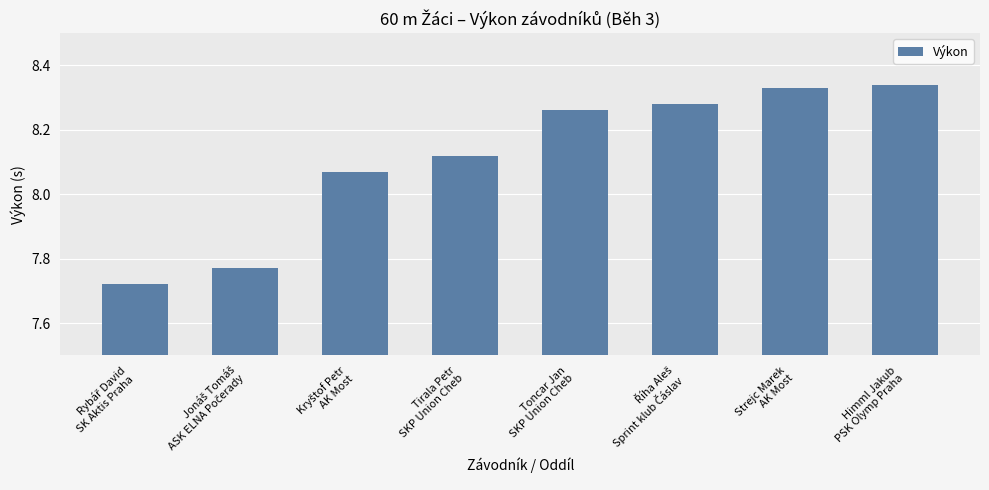

Count the number of data series in this chart.

1